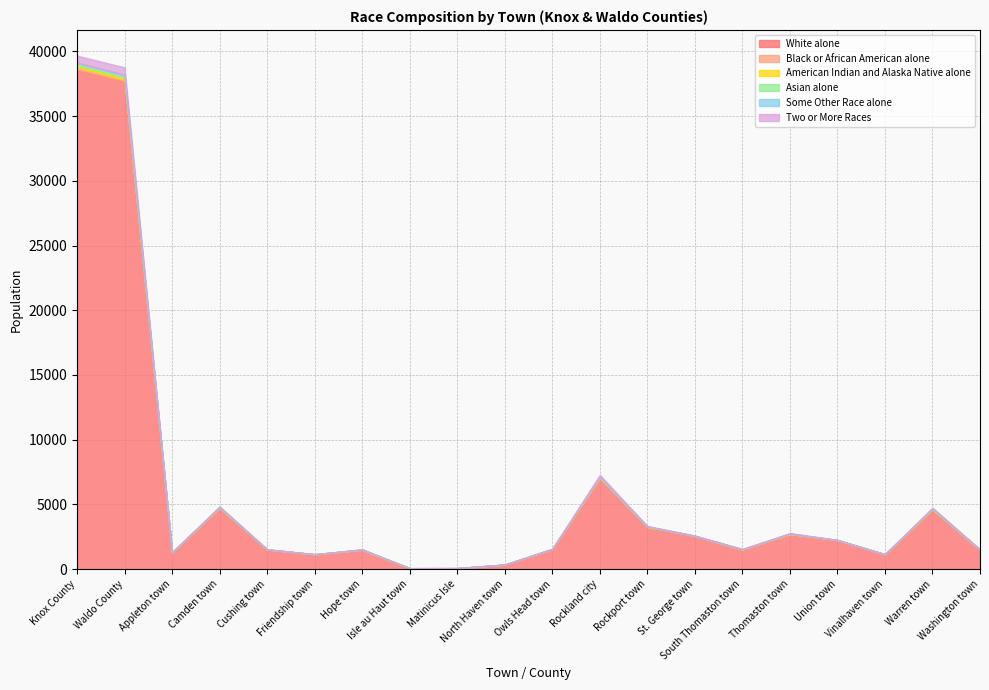

Reading left to right, what are all the values shown in this chart?

White alone: Knox County=38579	Waldo County=37673	Appleton town=1287	Camden town=4733	Cushing town=1515	Friendship town=1143	Hope town=1487	Isle au Haut town=67	Matinicus Isle=73	North Haven town=344	Owls Head town=1543	Rockland city=6994	Rockport town=3249	St. George town=2560	South Thomaston town=1508	Thomaston town=2697	Union town=2229	Vinalhaven town=1137	Warren town=4528	Washington town=1479
Black or African American alone: Knox County=197	Waldo County=137	Appleton town=7	Camden town=13	Cushing town=0	Friendship town=0	Hope town=2	Isle au Haut town=1	Matinicus Isle=0	North Haven town=1	Owls Head town=7	Rockland city=45	Rockport town=9	St. George town=5	South Thomaston town=4	Thomaston town=8	Union town=7	Vinalhaven town=1	Warren town=81	Washington town=6
American Indian and Alaska Native alone: Knox County=141	Waldo County=170	Appleton town=0	Camden town=7	Cushing town=3	Friendship town=0	Hope town=12	Isle au Haut town=2	Matinicus Isle=0	North Haven town=0	Owls Head town=1	Rockland city=26	Rockport town=17	St. George town=0	South Thomaston town=7	Thomaston town=13	Union town=9	Vinalhaven town=3	Warren town=32	Washington town=9
Asian alone: Knox County=184	Waldo County=153	Appleton town=2	Camden town=35	Cushing town=1	Friendship town=2	Hope town=10	Isle au Haut town=1	Matinicus Isle=0	North Haven town=1	Owls Head town=3	Rockland city=50	Rockport town=14	St. George town=3	South Thomaston town=12	Thomaston town=23	Union town=1	Vinalhaven town=3	Warren town=21	Washington town=2
Some Other Race alone: Knox County=25	Waldo County=77	Appleton town=3	Camden town=12	Cushing town=1	Friendship town=3	Hope town=1	Isle au Haut town=0	Matinicus Isle=0	North Haven town=2	Owls Head town=1	Rockland city=18	Rockport town=4	St. George town=1	South Thomaston town=1	Thomaston town=2	Union town=0	Vinalhaven town=2	Warren town=25	Washington town=2
Two or More Races: Knox County=553	Waldo County=562	Appleton town=17	Camden town=50	Cushing town=12	Friendship town=4	Hope town=24	Isle au Haut town=2	Matinicus Isle=1	North Haven town=7	Owls Head town=25	Rockland city=159	Rockport town=40	St. George town=22	South Thomaston town=26	Thomaston town=38	Union town=13	Vinalhaven town=19	Warren town=64	Washington town=29